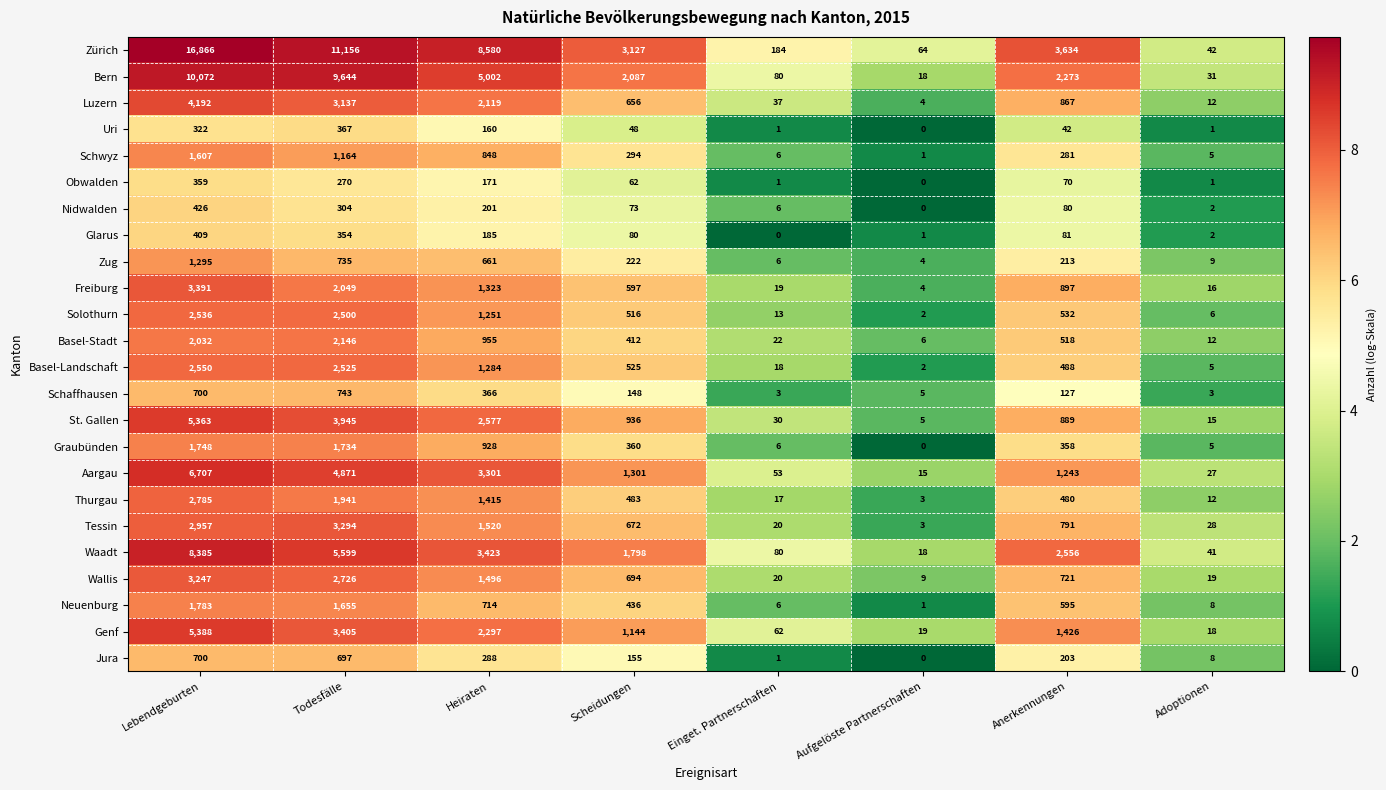

Rank the series by their maximum value, from highest to lowest.

Zürich, Bern, Waadt, Aargau, Genf, St. Gallen, Luzern, Freiburg, Tessin, Wallis, Thurgau, Basel-Landschaft, Solothurn, Basel-Stadt, Neuenburg, Graubünden, Schwyz, Zug, Schaffhausen, Jura, Nidwalden, Glarus, Uri, Obwalden